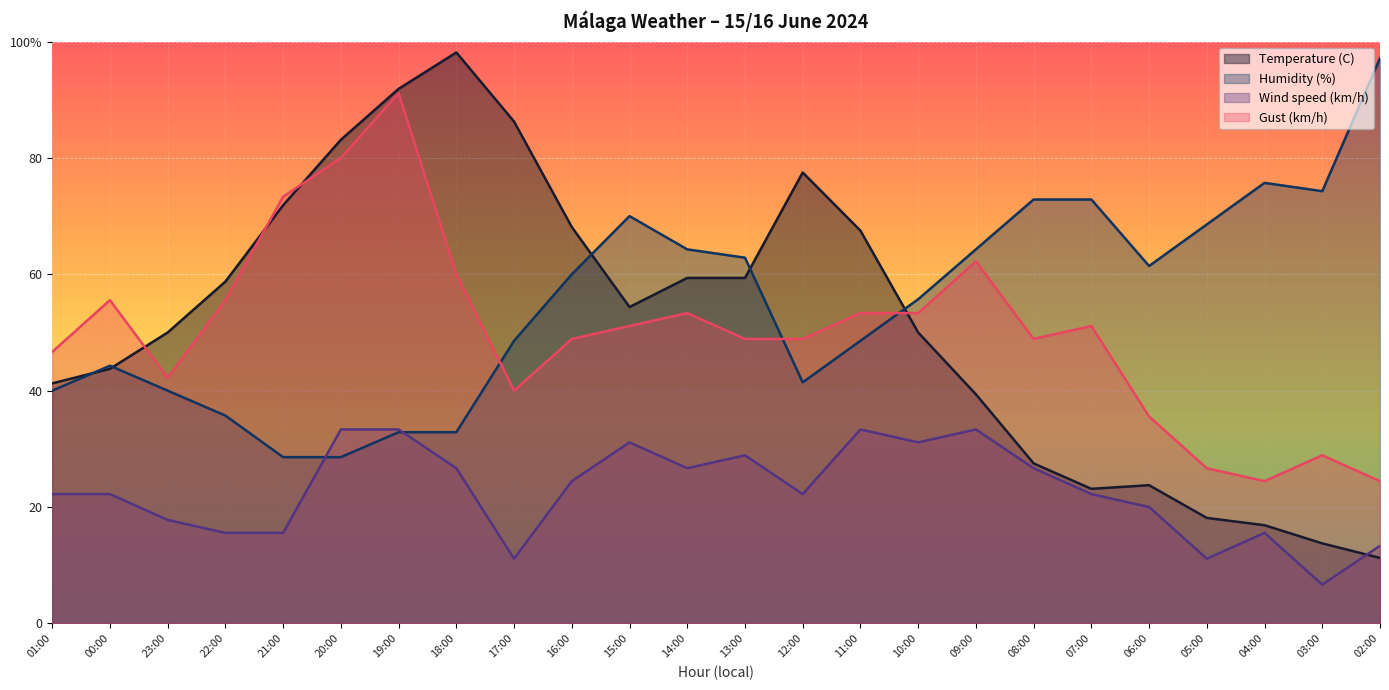

Reading left to right, transcribe all the data shown in this chart.

Temperature (C): 41.3	43.8	50.0	58.7	71.9	83.1	91.9	98.1	86.2	68.1	54.4	59.4	59.4	77.5	67.5	50.0	39.4	27.5	23.1	23.8	18.1	16.9	13.7	11.3
Humidity (%): 40.0	44.3	40.0	35.7	28.6	28.6	32.9	32.9	48.6	60.0	70.0	64.3	62.9	41.4	48.6	55.7	64.3	72.9	72.9	61.4	68.6	75.7	74.3	97.1
Wind speed (km/h): 22.2	22.2	17.8	15.6	15.6	33.3	33.3	26.7	11.1	24.4	31.1	26.7	28.9	22.2	33.3	31.1	33.3	26.7	22.2	20.0	11.1	15.6	6.7	13.3
Gust (km/h): 46.7	55.6	42.2	55.6	73.3	80.0	91.1	60.0	40.0	48.9	51.1	53.3	48.9	48.9	53.3	53.3	62.2	48.9	51.1	35.6	26.7	24.4	28.9	24.4